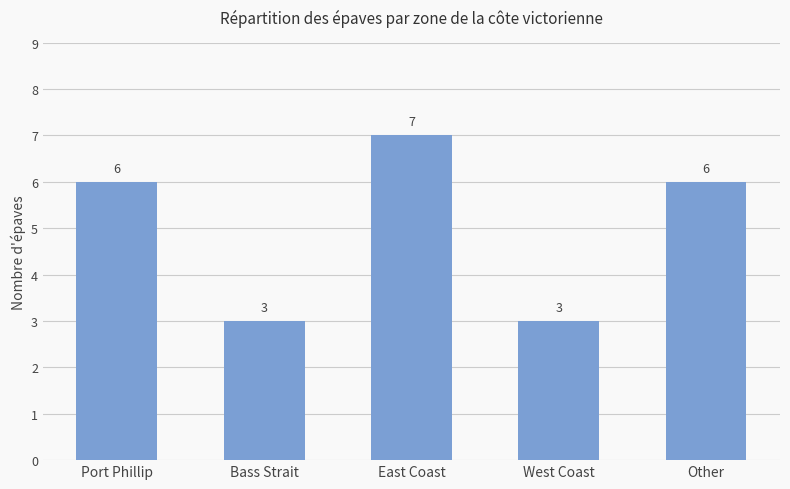

What is the smallest value displayed?

3